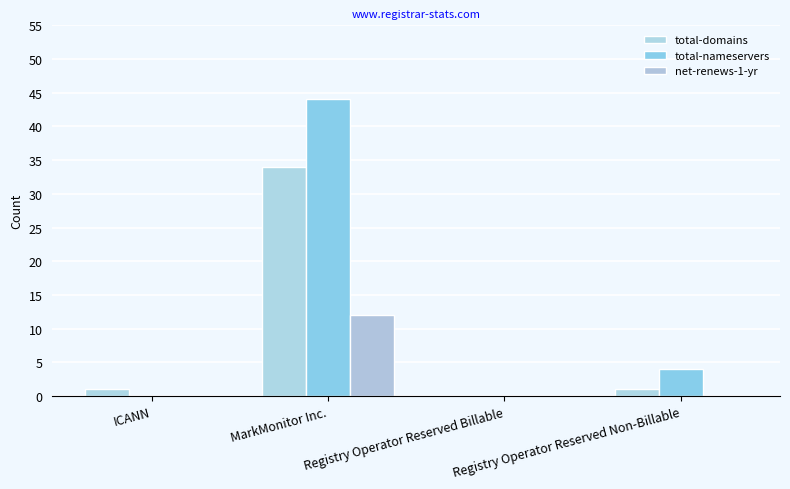

Reading left to right, list all the values displayed in this chart.

total-domains: ICANN=1	MarkMonitor Inc.=34	Registry Operator Reserved Billable=0	Registry Operator Reserved Non-Billable=1
total-nameservers: ICANN=0	MarkMonitor Inc.=44	Registry Operator Reserved Billable=0	Registry Operator Reserved Non-Billable=4
net-renews-1-yr: ICANN=0	MarkMonitor Inc.=12	Registry Operator Reserved Billable=0	Registry Operator Reserved Non-Billable=0